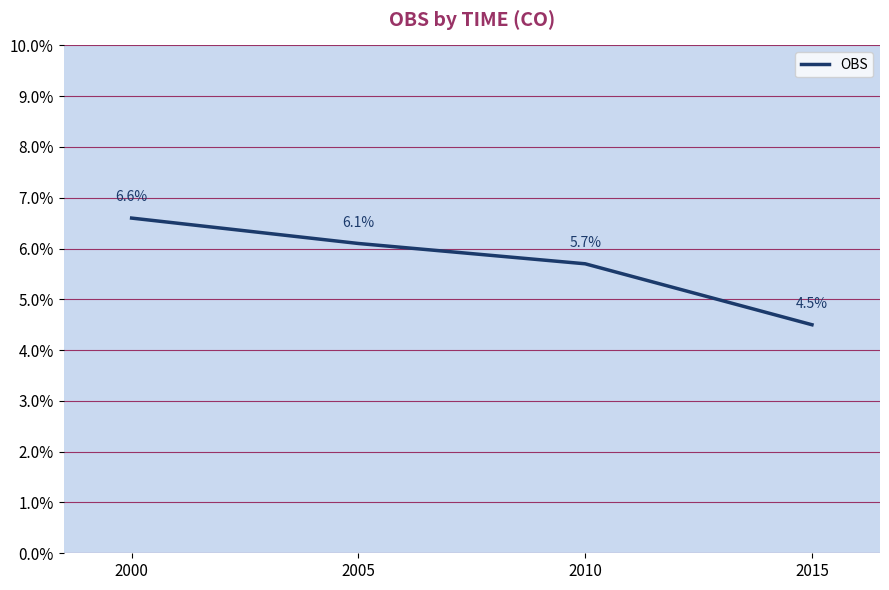

Reading left to right, list all the values displayed in this chart.

2000=6.6	2005=6.1	2010=5.7	2015=4.5